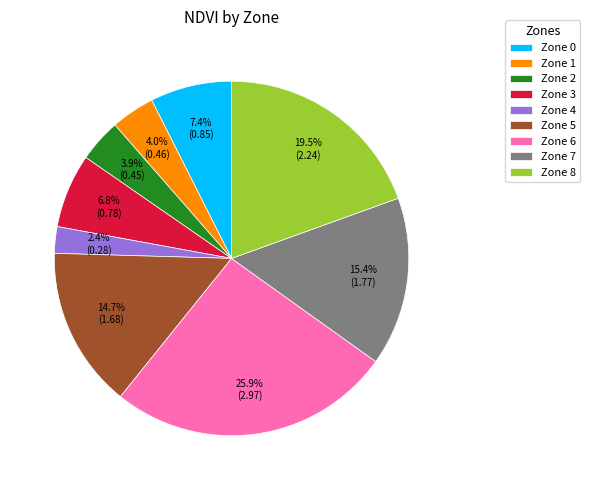

What percentage is the Zone 1 slice, to the nearest percent?

4%